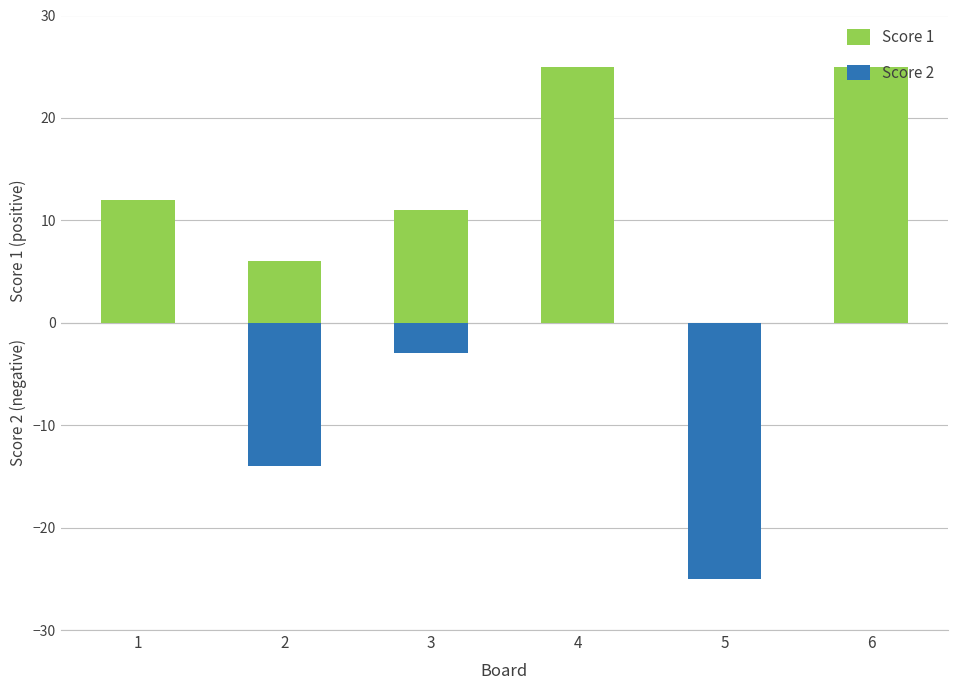

What is the lowest value of the Score 2 series?

-25